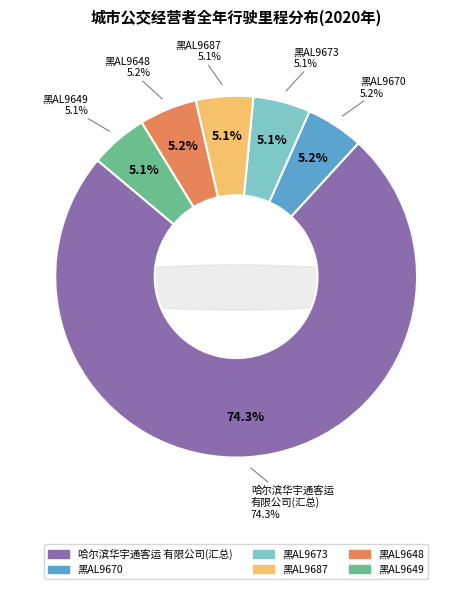

Is it true that 黑AL9670 is 1% of the pie?

False